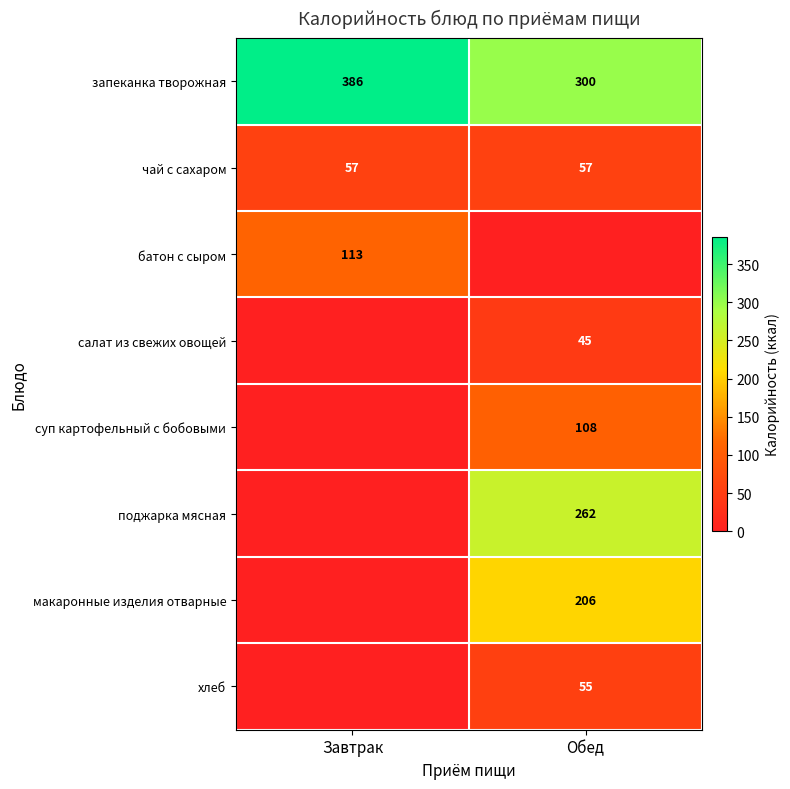

The value of суп картофельный с бобовыми at Обед is 174. True or false?

False